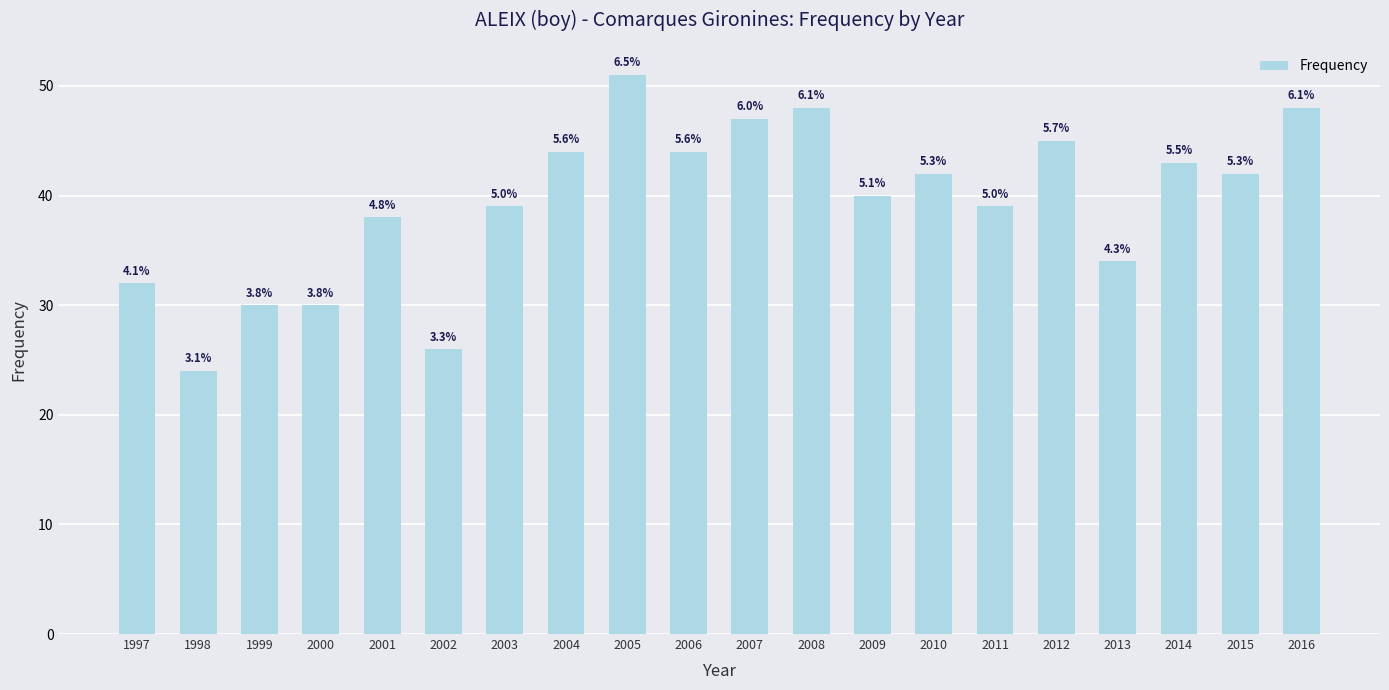

True or false: the data shows 16 at 1998.

False